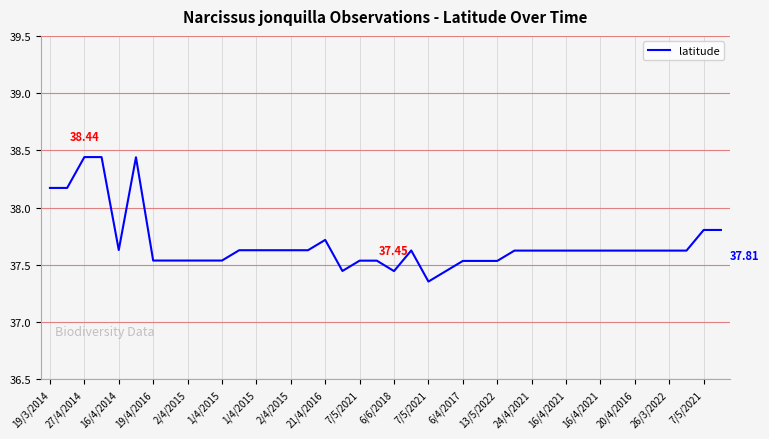

What is the difference between the maximum and minimum values?

1.1